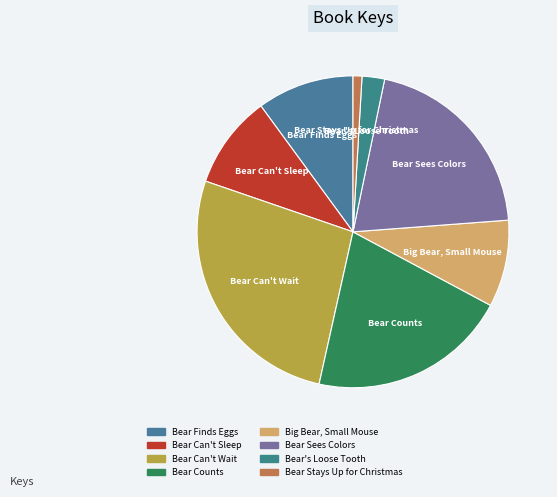

Which category has the biggest portion of the pie?

Bear Can't Wait